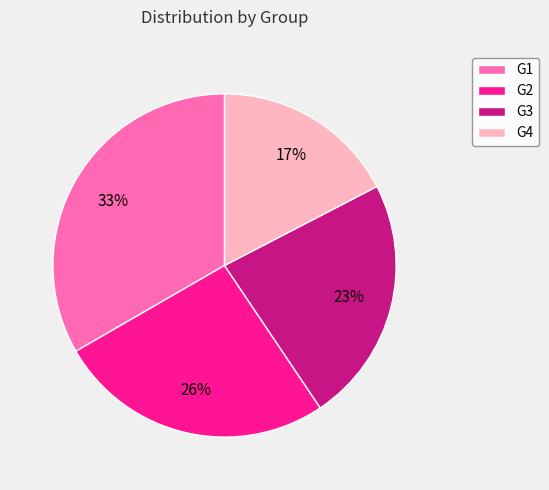

To the nearest percent, what is the difference between the G2 and G1 slice percentages?

7%